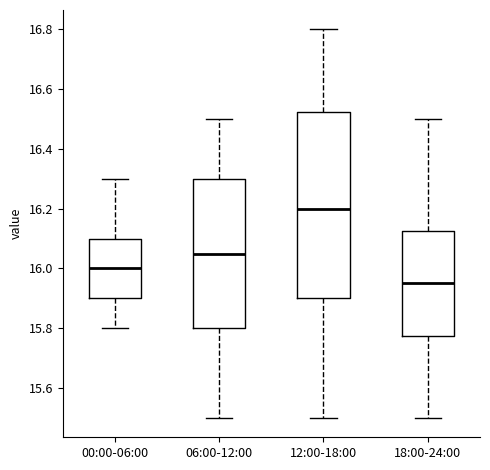

Reading left to right, read every box against the y-axis: the position of its median line, the range the box covers, and the ends of its whiskers. The values are not printed on the chart, so give them approximately, as read against the axis.

00:00-06:00: median 16.00, box 15.90 to 16.10, whiskers 15.80 to 16.30
06:00-12:00: median 16.06, box 15.80 to 16.30, whiskers 15.50 to 16.50
12:00-18:00: median 16.20, box 15.90 to 16.52, whiskers 15.50 to 16.80
18:00-24:00: median 15.96, box 15.78 to 16.12, whiskers 15.50 to 16.50